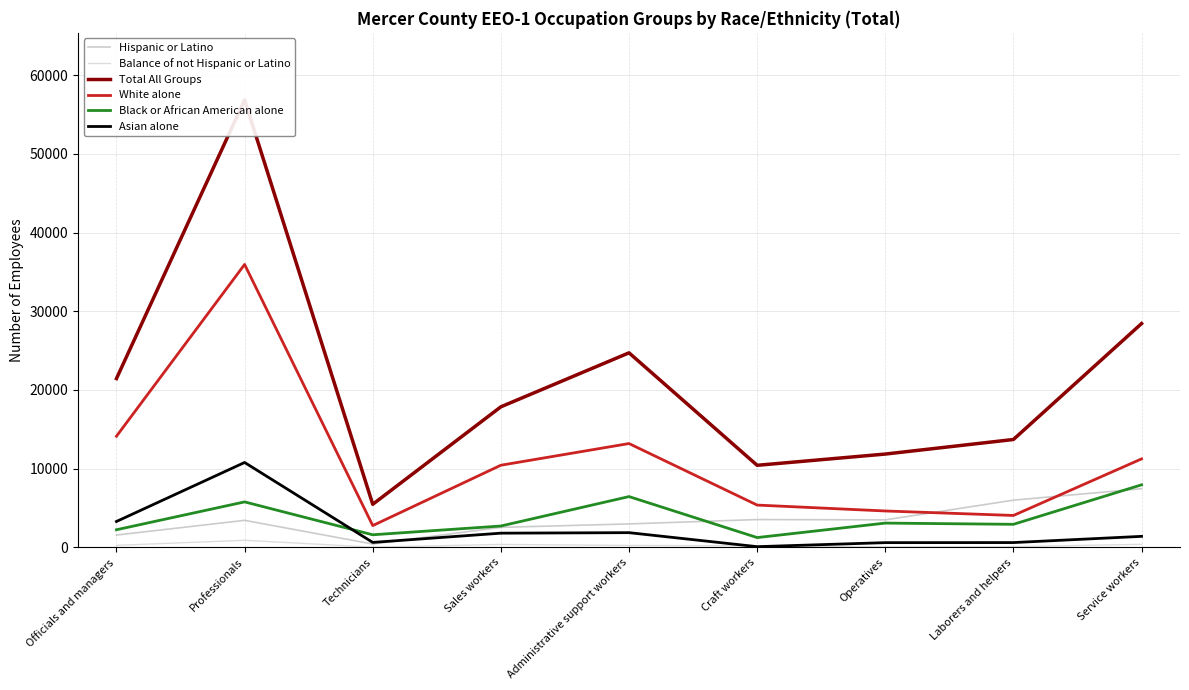

How many values in the Balance of not Hispanic or Latino series exceed 240?

4